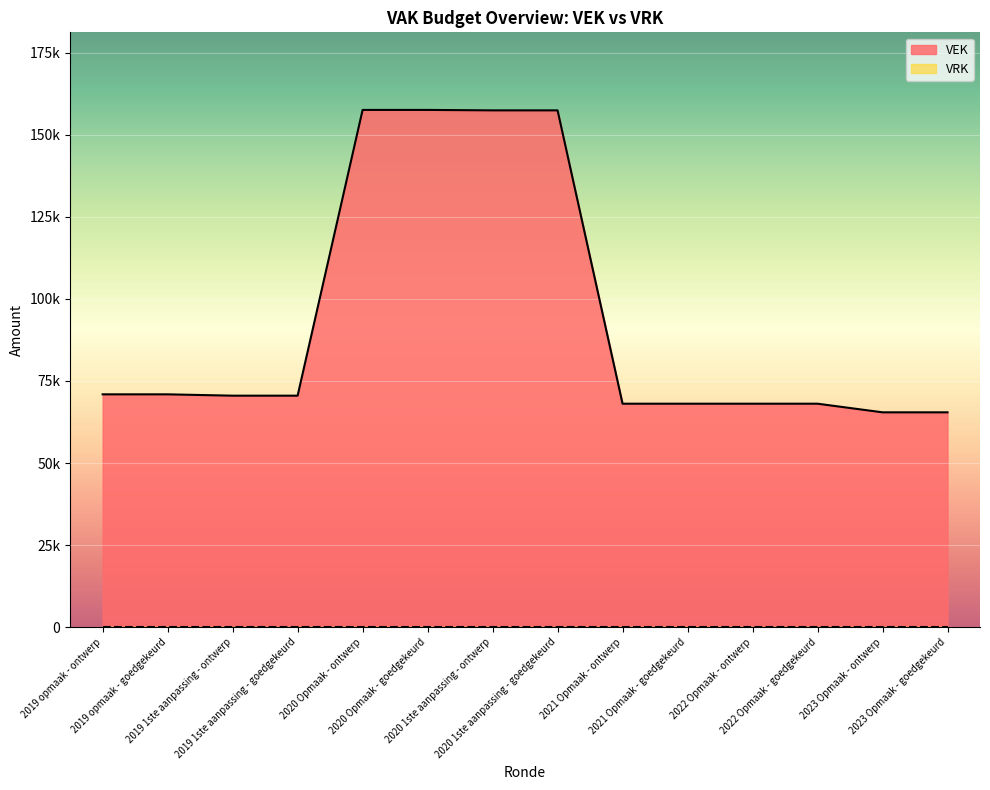

Approximately how many times larger is the value at 2021 Opmaak - goedgekeurd compared to 2019 opmaak - ontwerp?

1.0